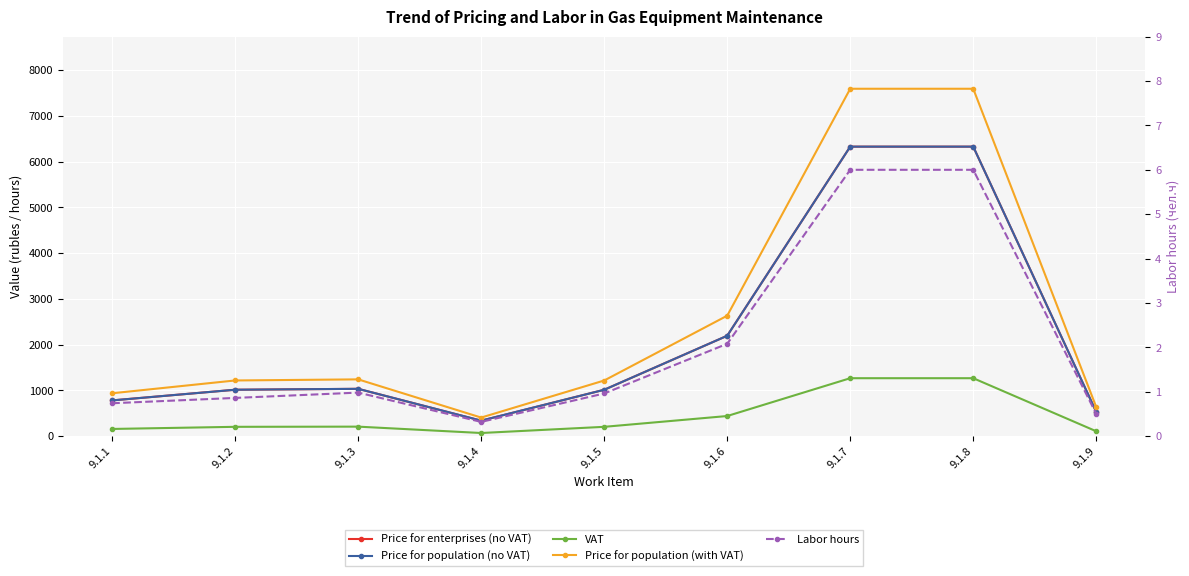

List the series in order of their peak value, lowest first.

Labor hours, VAT, Price for enterprises (no VAT), Price for population (no VAT), Price for population (with VAT)